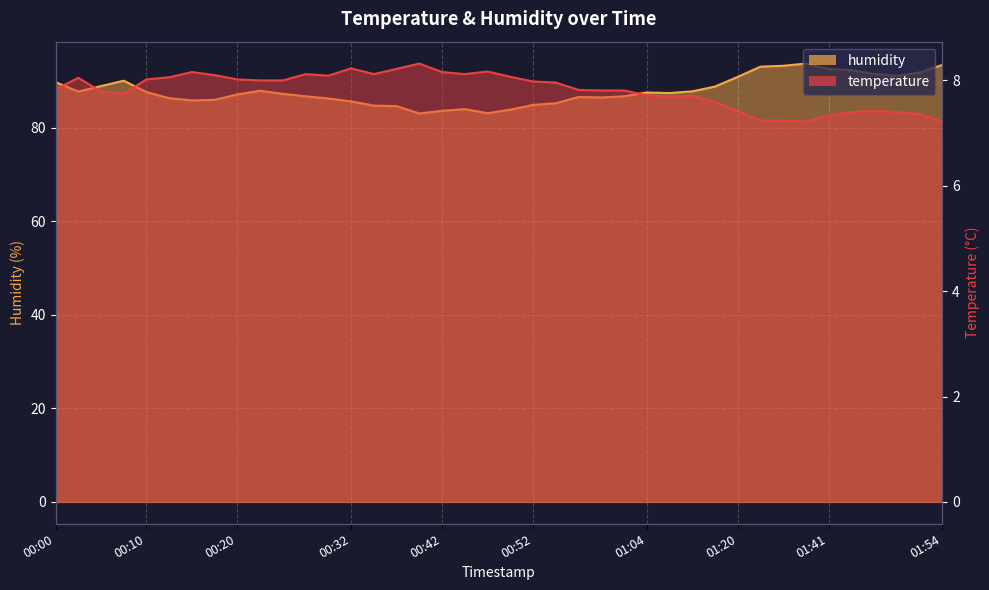

What position from the right is 00:13?

35